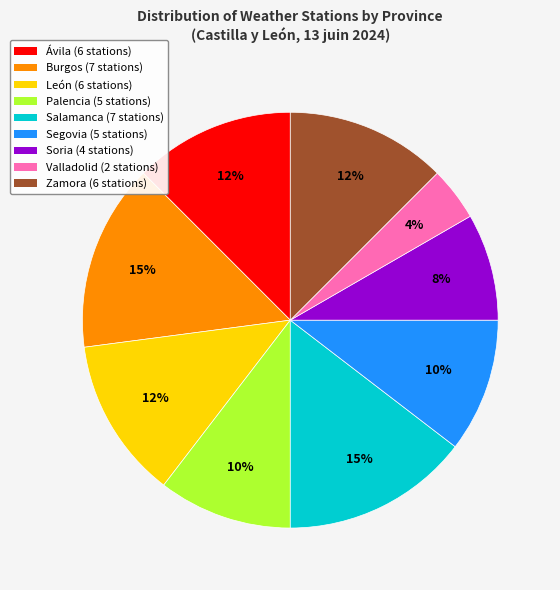

How many segments does this pie chart have?

9